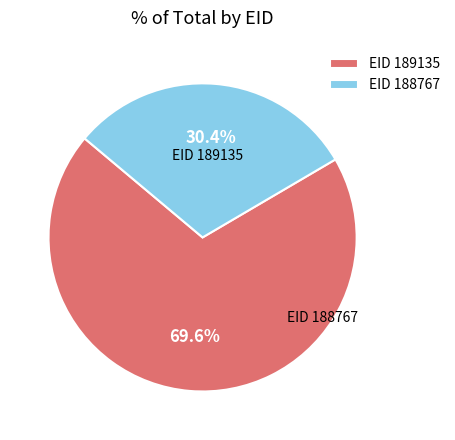

What portion of the pie excludes EID 189135?

30.4%